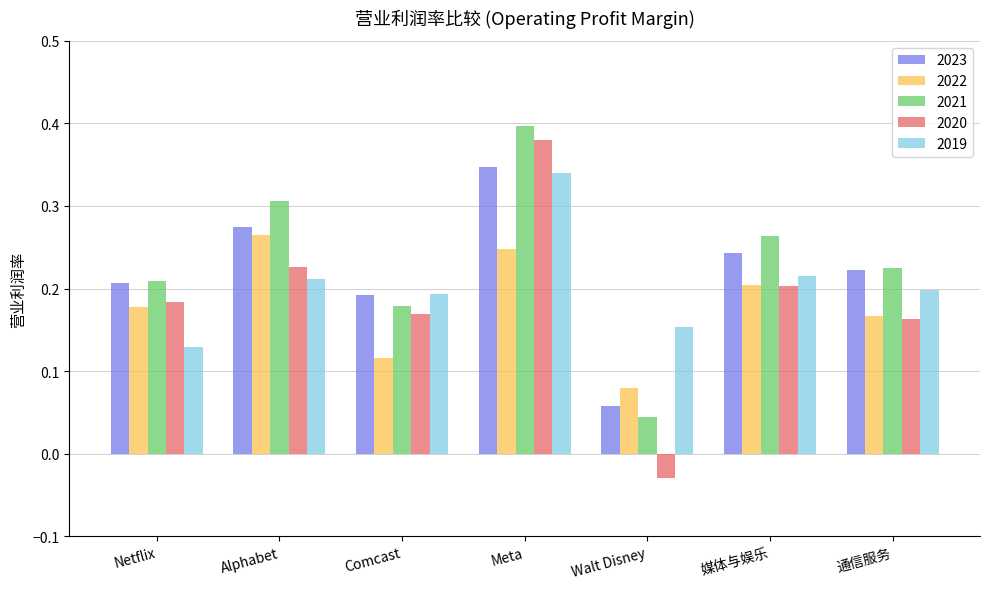

At which label does 2022 reach its peak?

Alphabet